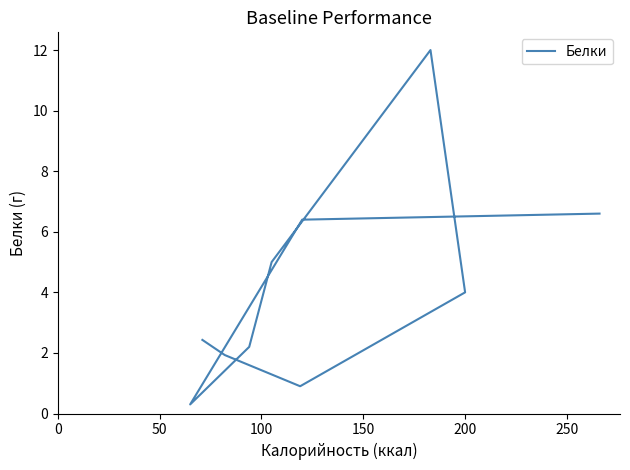

How many interior local peaks (higher than both neighbors) does the data have?

1